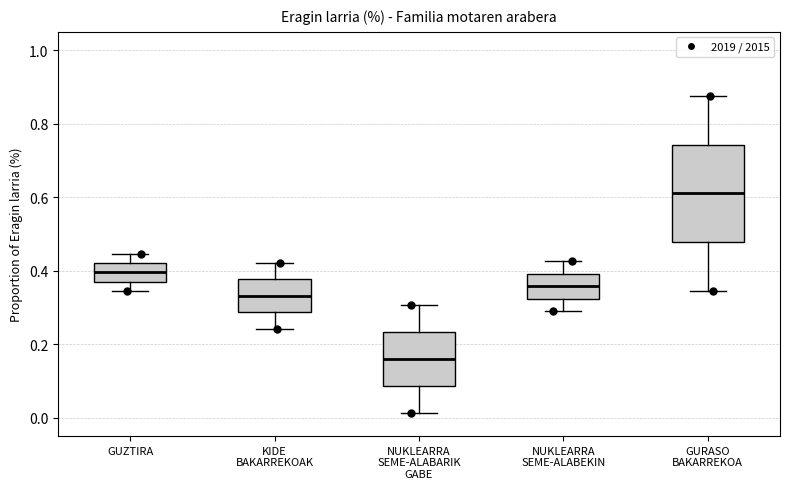

Comparing the boxes themselves (not the whiskers), which one is the tallest?

GURASO BAKARREKOA